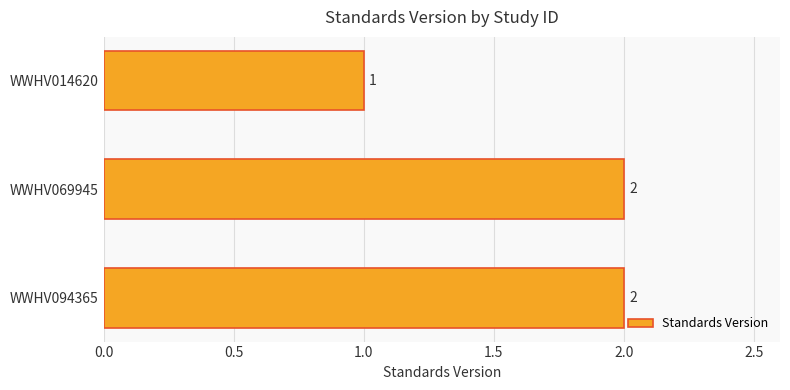

What is the value of the 2nd bar from the top?

2